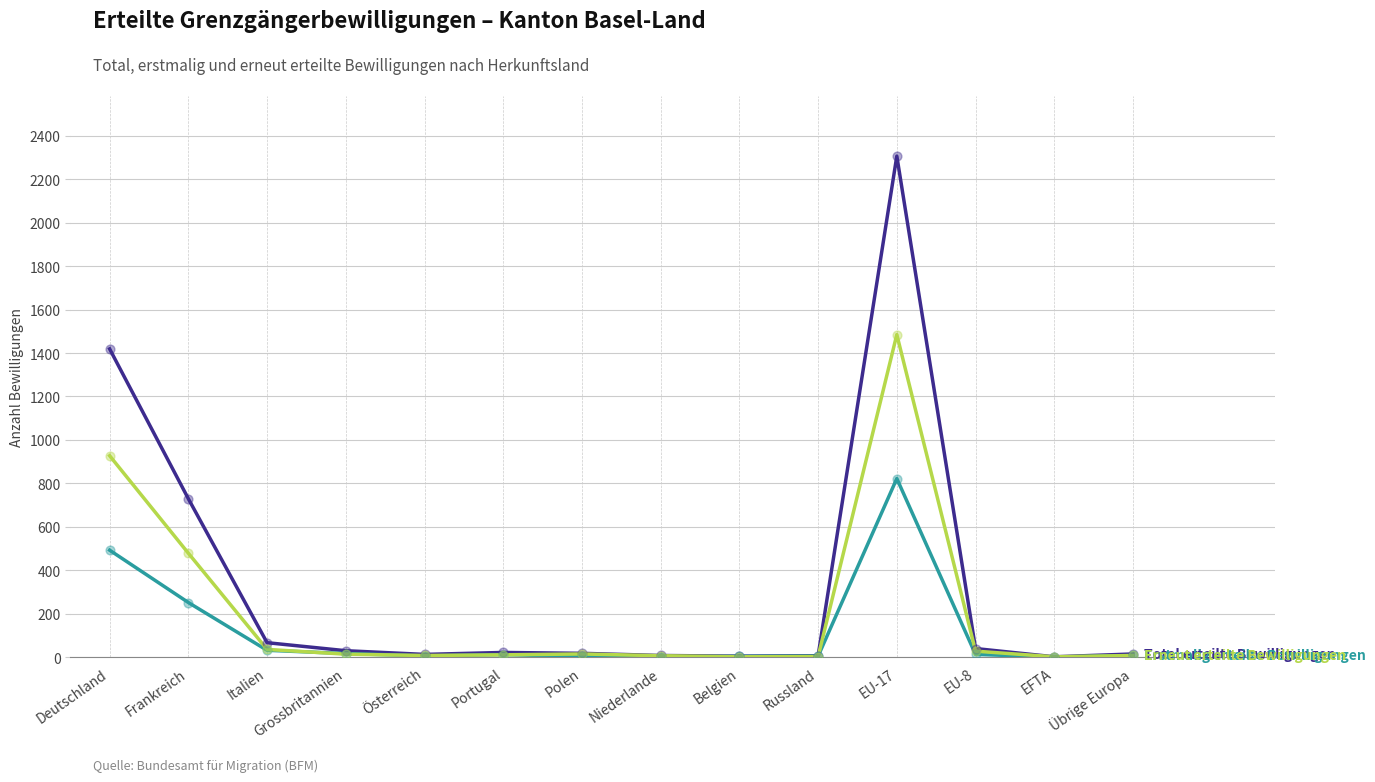

At which category is the sum across all series the highest?

EU-17